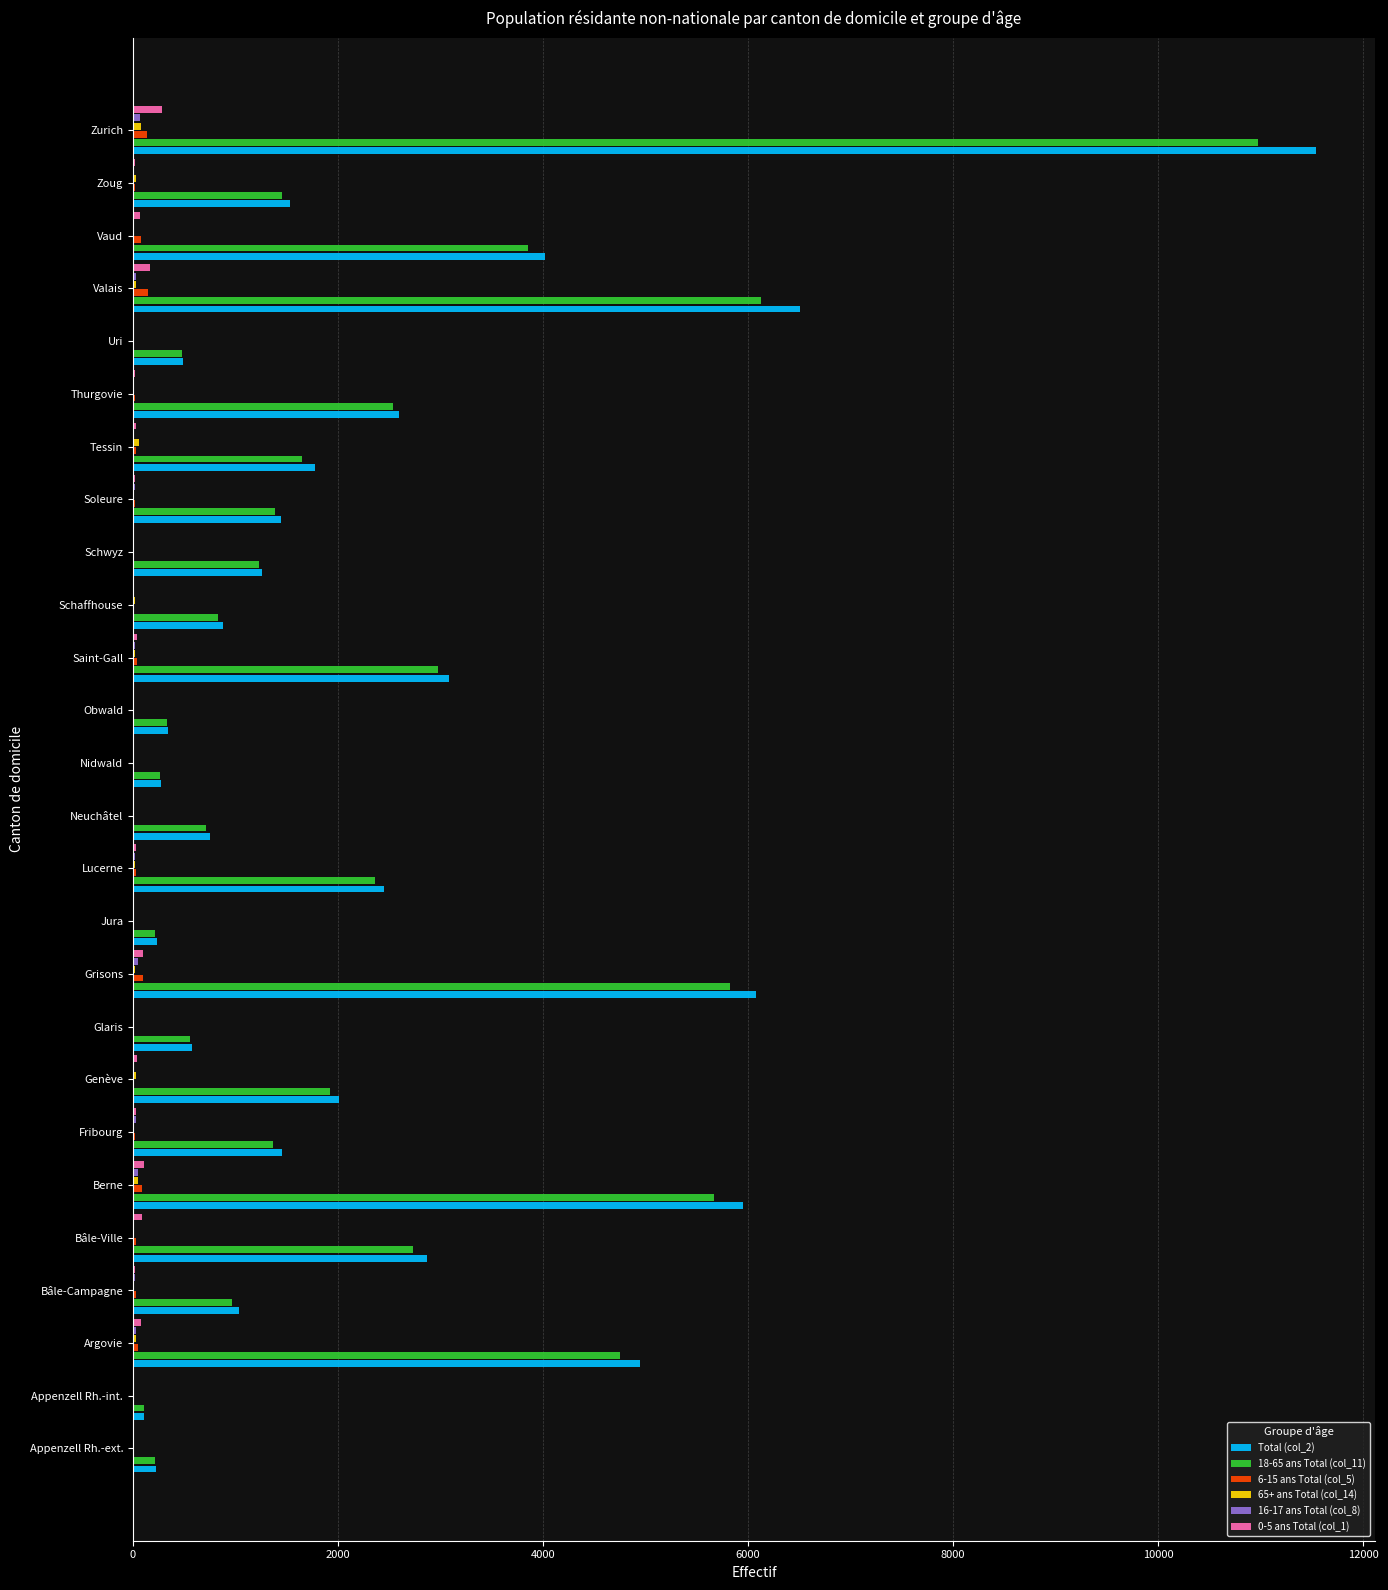

At which category is the sum across all series the highest?

Zurich